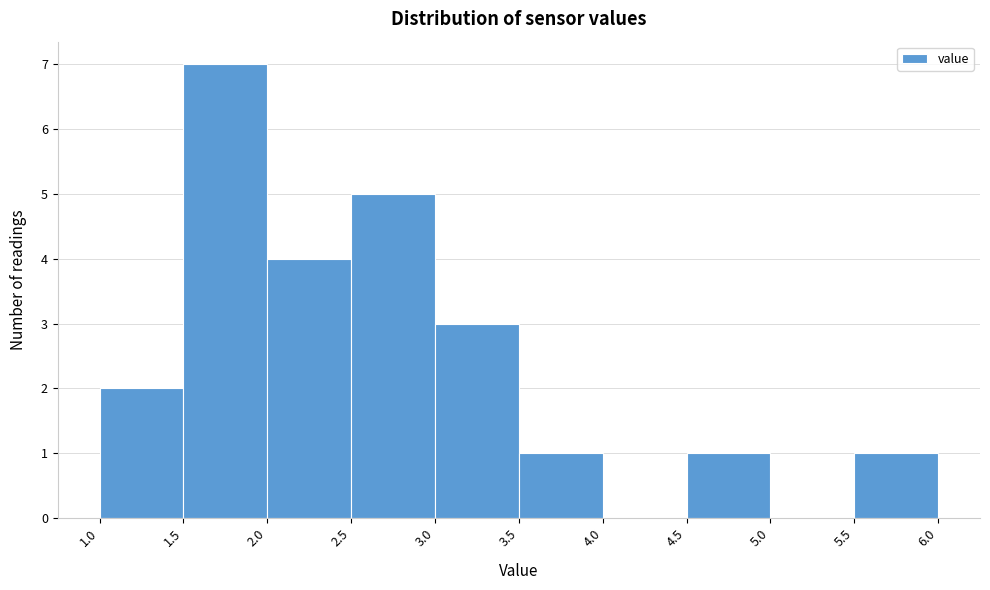

Reading left to right, list every bar in this chart as the range it spans on the x-axis followed by its height. The values are not printed on the chart, so give them approximately, as read against the axis.

1.0 to 1.5: 2
1.5 to 2.0: 7
2.0 to 2.5: 4
2.5 to 3.0: 5
3.0 to 3.5: 3
3.5 to 4.0: 1
4.0 to 4.5: 0
4.5 to 5.0: 1
5.0 to 5.5: 0
5.5 to 6.0: 1